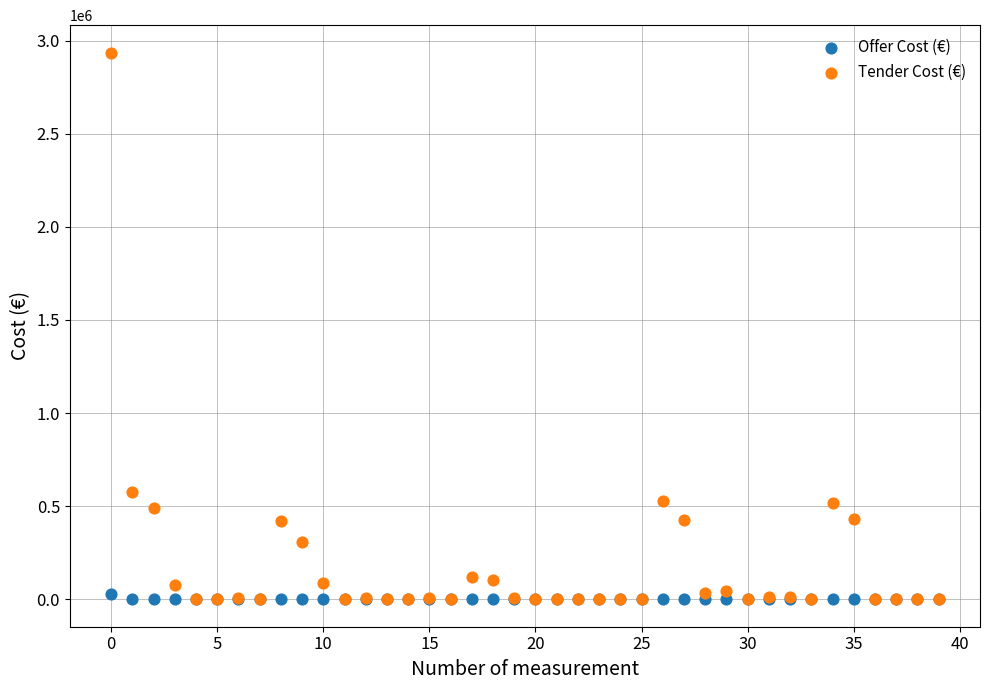

In the Tender Cost (€) series, what Y value is closest to 1468066?

577550.2